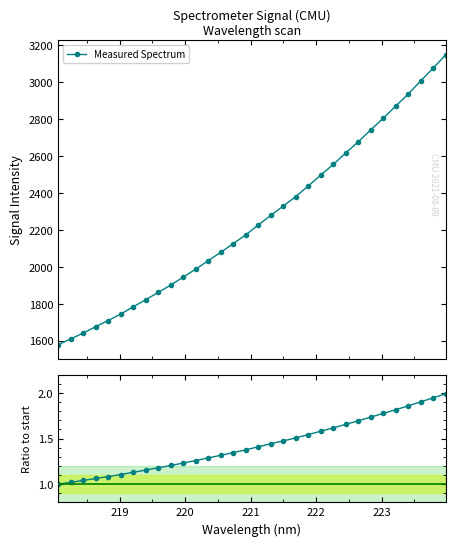

What is the highest value of the Normalized series?

2.0